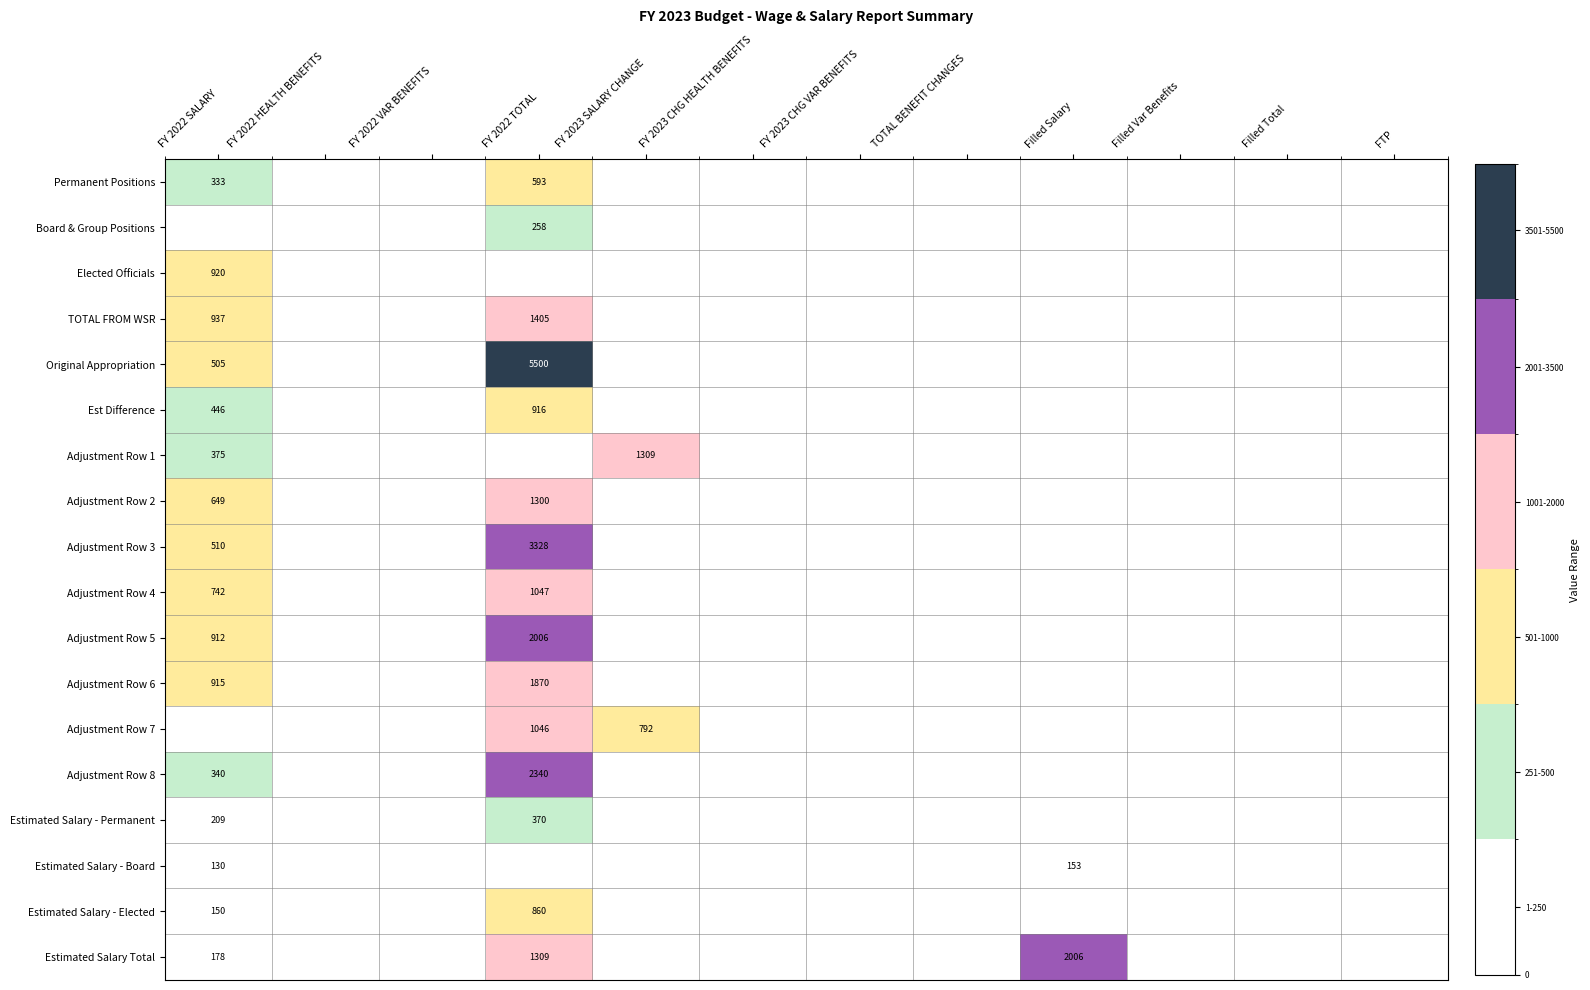

At how many categories does at least one series exceed 4019?

1